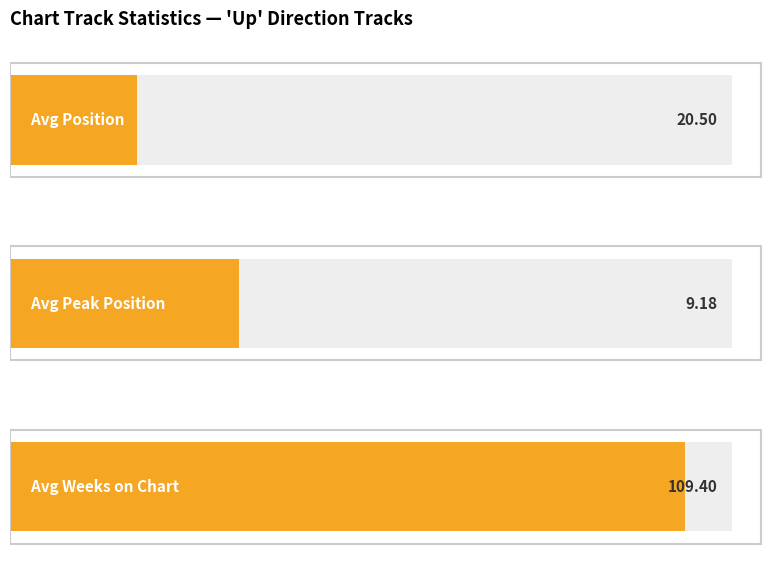

Count the number of data series in this chart.

3